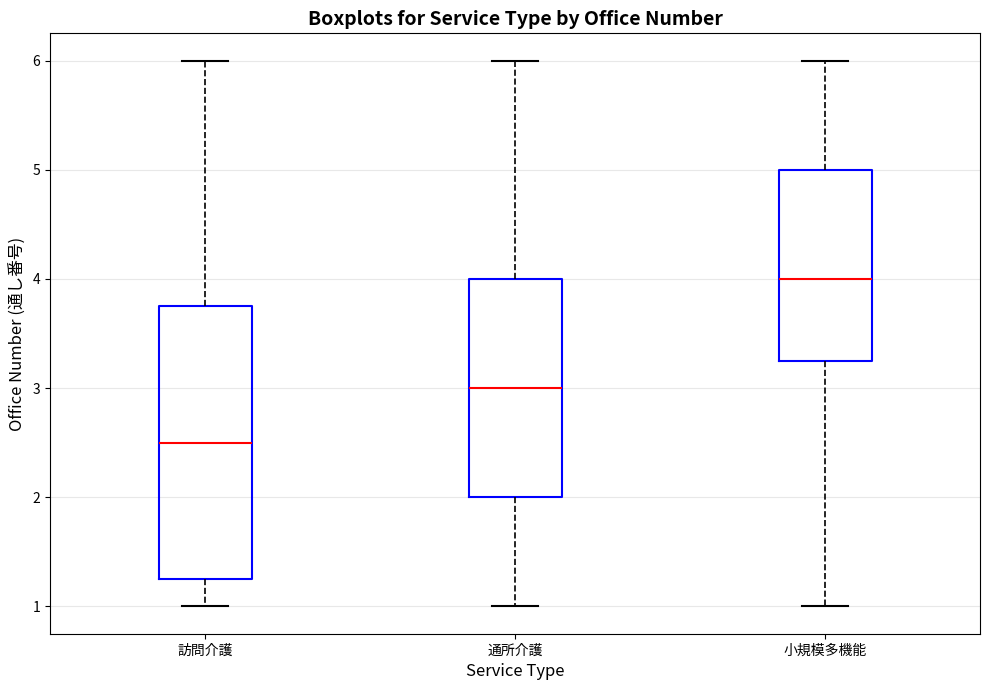

Which box's median line is the highest?

小規模多機能